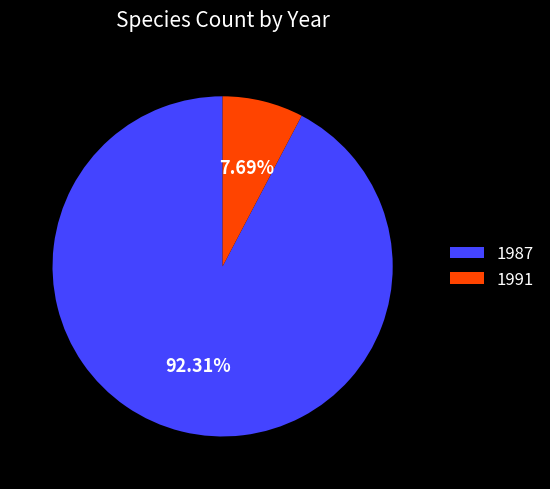

To the nearest percent, what is the average slice percentage?

50%